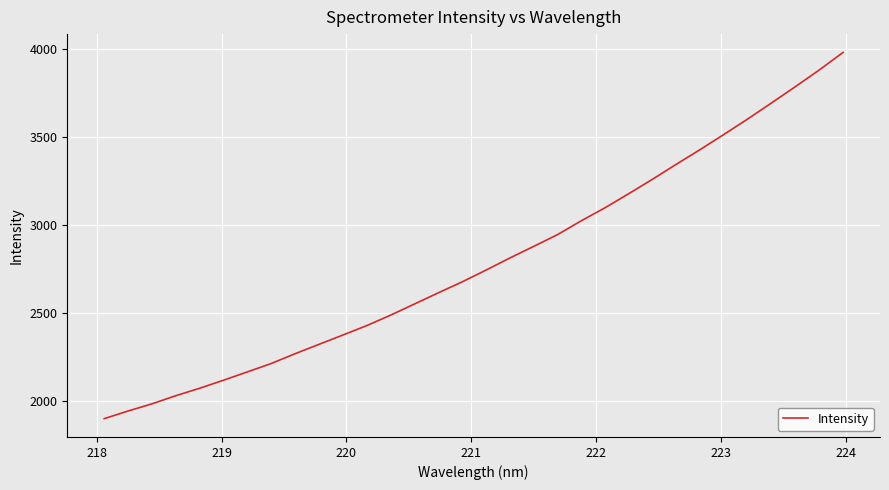

What is the smallest value displayed?

1902.4